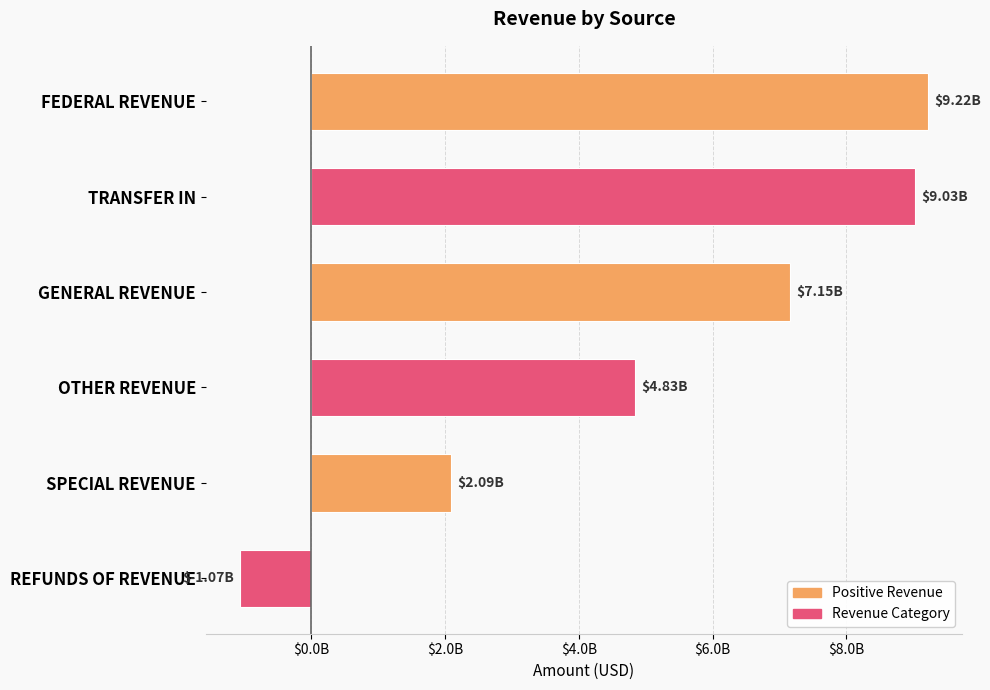

Are the bars horizontal?

Yes